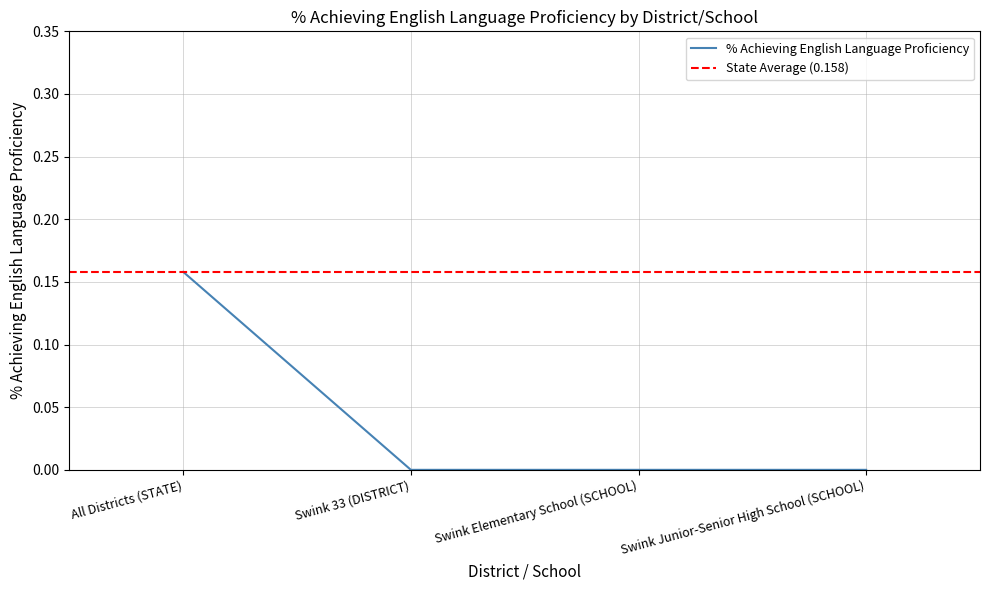

True or false: the data has more than 0 interior local peaks.

False